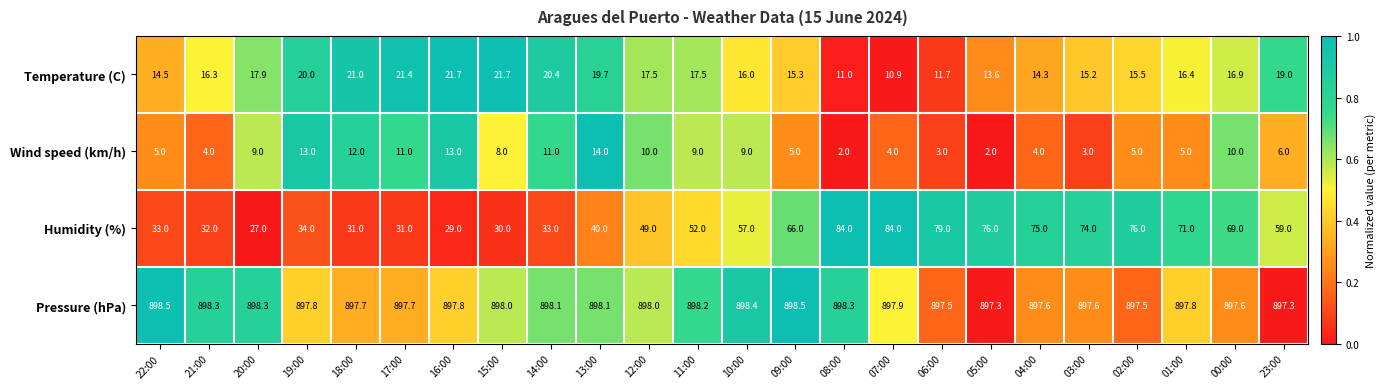

At 15:00, list the series in order from smallest to largest.

Wind speed (km/h), Temperature (C), Humidity (%), Pressure (hPa)